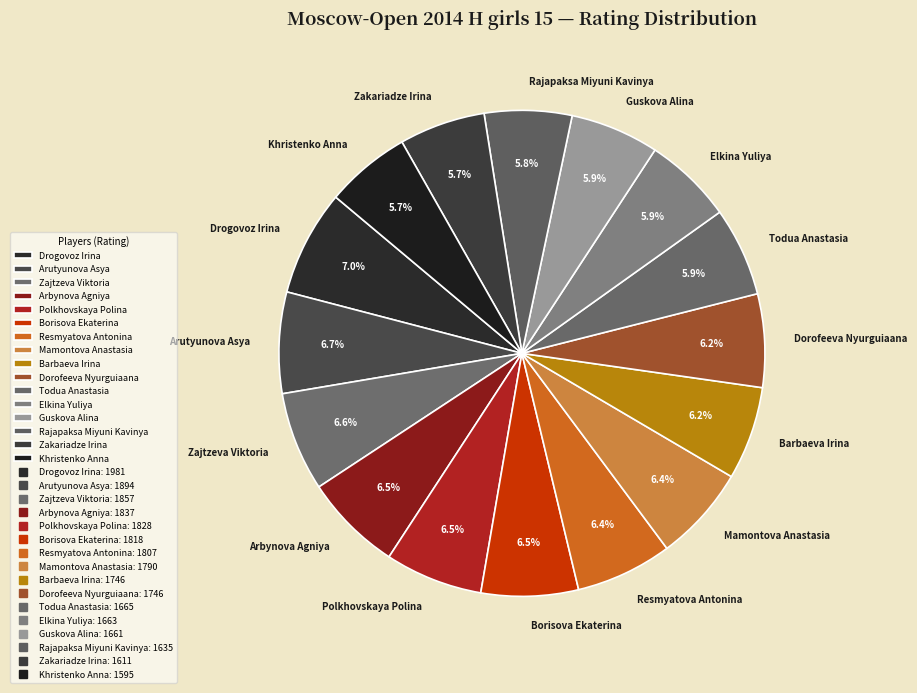

To the nearest percent, what percentage of the pie is Todua Anastasia?

6%